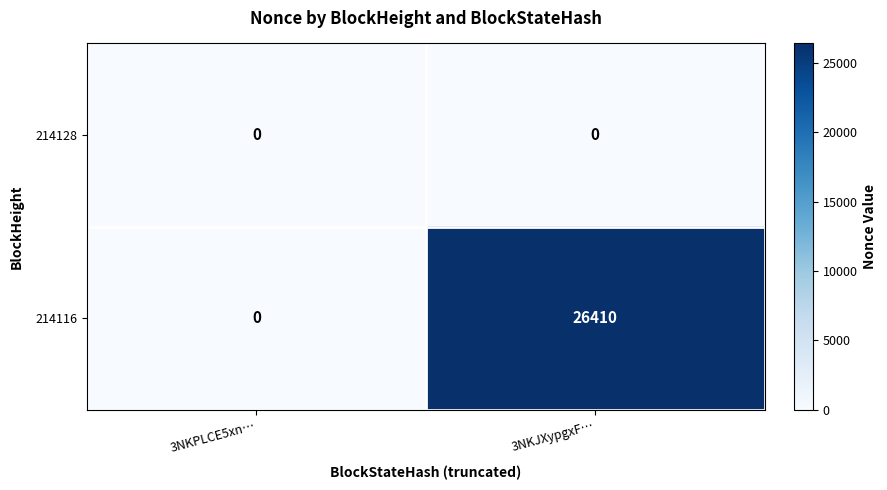

Rank the series by their maximum value, from lowest to highest.

214128, 214116